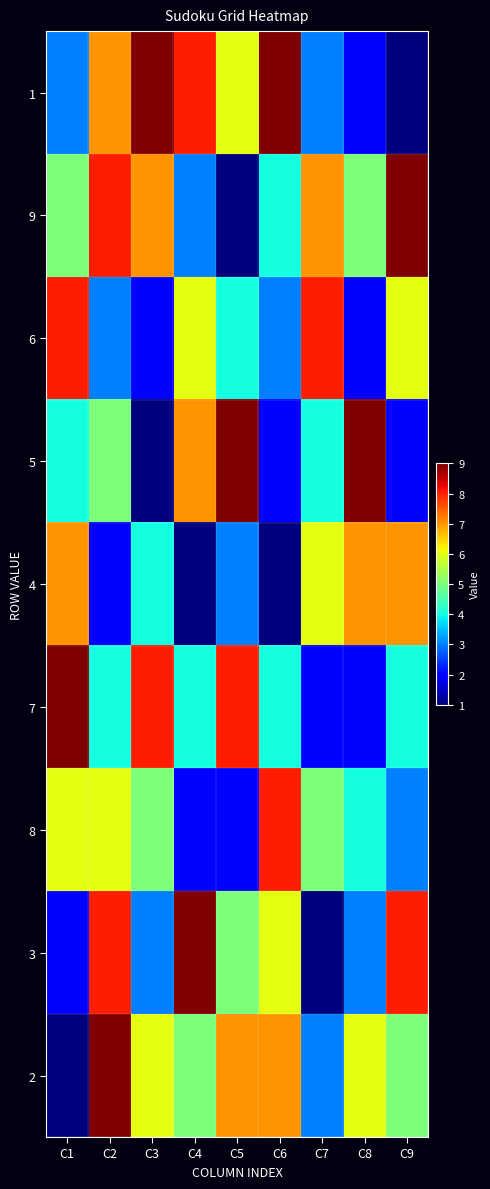

Reading right to left, list all the values displayed in this chart.

1: C9=1	C8=2	C7=3	C6=9	C5=6	C4=8	C3=9	C2=7	C1=3
9: C9=9	C8=5	C7=7	C6=4	C5=1	C4=3	C3=7	C2=8	C1=5
6: C9=6	C8=2	C7=8	C6=3	C5=4	C4=6	C3=2	C2=3	C1=8
5: C9=2	C8=9	C7=4	C6=2	C5=9	C4=7	C3=1	C2=5	C1=4
4: C9=7	C8=7	C7=6	C6=1	C5=3	C4=1	C3=4	C2=2	C1=7
7: C9=4	C8=2	C7=2	C6=4	C5=8	C4=4	C3=8	C2=4	C1=9
8: C9=3	C8=4	C7=5	C6=8	C5=2	C4=2	C3=5	C2=6	C1=6
3: C9=8	C8=3	C7=1	C6=6	C5=5	C4=9	C3=3	C2=8	C1=2
2: C9=5	C8=6	C7=3	C6=7	C5=7	C4=5	C3=6	C2=9	C1=1